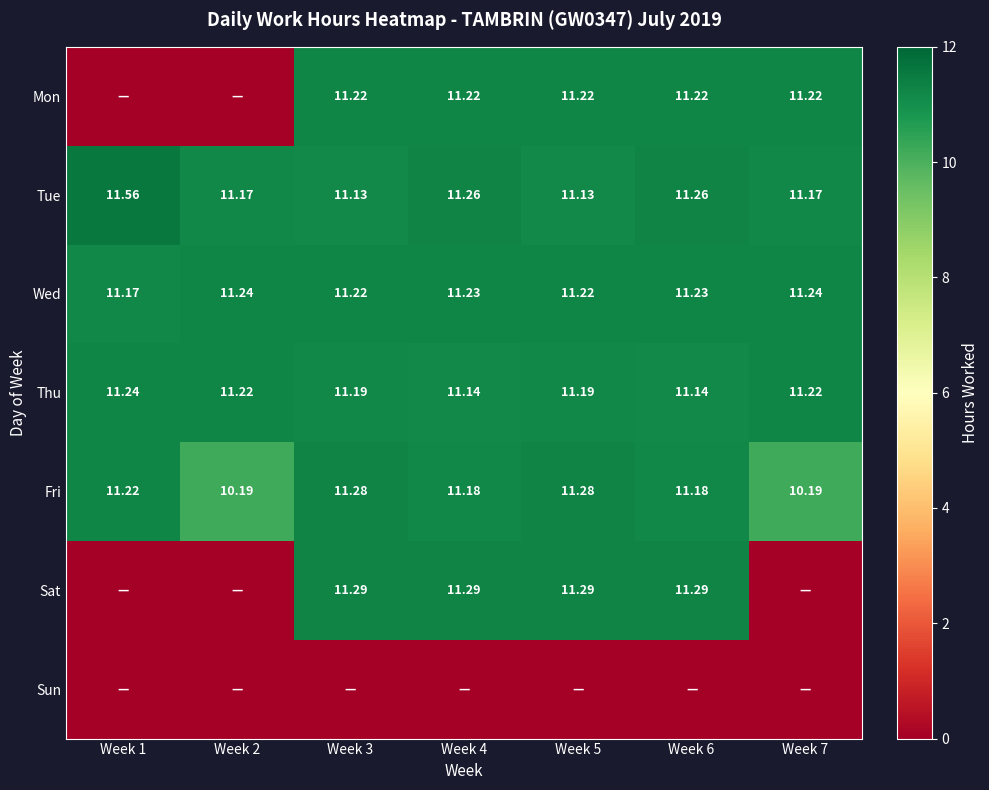

What is the spread (max minus min) of values at Week 2?

11.2